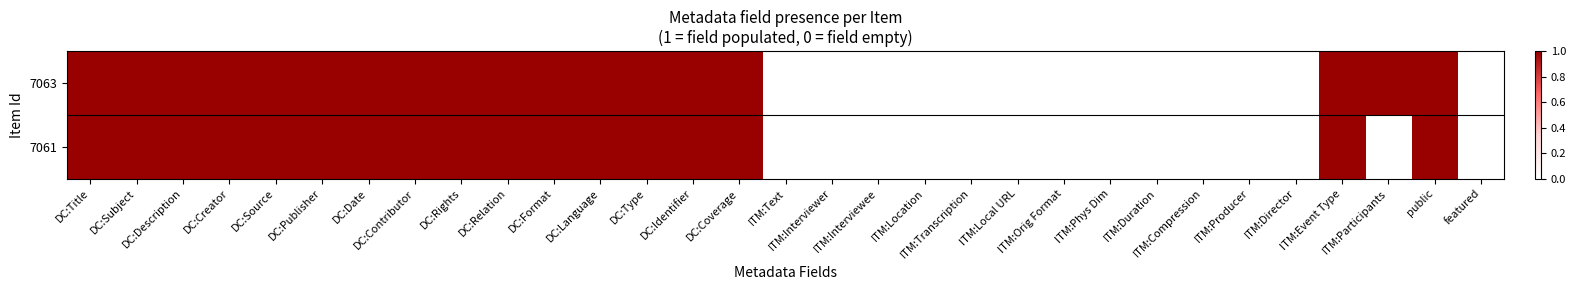

Reading left to right, list all the values displayed in this chart.

7063: DC:Title=1	DC:Subject=1	DC:Description=1	DC:Creator=1	DC:Source=1	DC:Publisher=1	DC:Date=1	DC:Contributor=1	DC:Rights=1	DC:Relation=1	DC:Format=1	DC:Language=1	DC:Type=1	DC:Identifier=1	DC:Coverage=1	ITM:Text=0	ITM:Interviewer=0	ITM:Interviewee=0	ITM:Location=0	ITM:Transcription=0	ITM:Local URL=0	ITM:Orig Format=0	ITM:Phys Dim=0	ITM:Duration=0	ITM:Compression=0	ITM:Producer=0	ITM:Director=0	ITM:Event Type=1	ITM:Participants=1	public=1	featured=0
7061: DC:Title=1	DC:Subject=1	DC:Description=1	DC:Creator=1	DC:Source=1	DC:Publisher=1	DC:Date=1	DC:Contributor=1	DC:Rights=1	DC:Relation=1	DC:Format=1	DC:Language=1	DC:Type=1	DC:Identifier=1	DC:Coverage=1	ITM:Text=0	ITM:Interviewer=0	ITM:Interviewee=0	ITM:Location=0	ITM:Transcription=0	ITM:Local URL=0	ITM:Orig Format=0	ITM:Phys Dim=0	ITM:Duration=0	ITM:Compression=0	ITM:Producer=0	ITM:Director=0	ITM:Event Type=1	ITM:Participants=0	public=1	featured=0